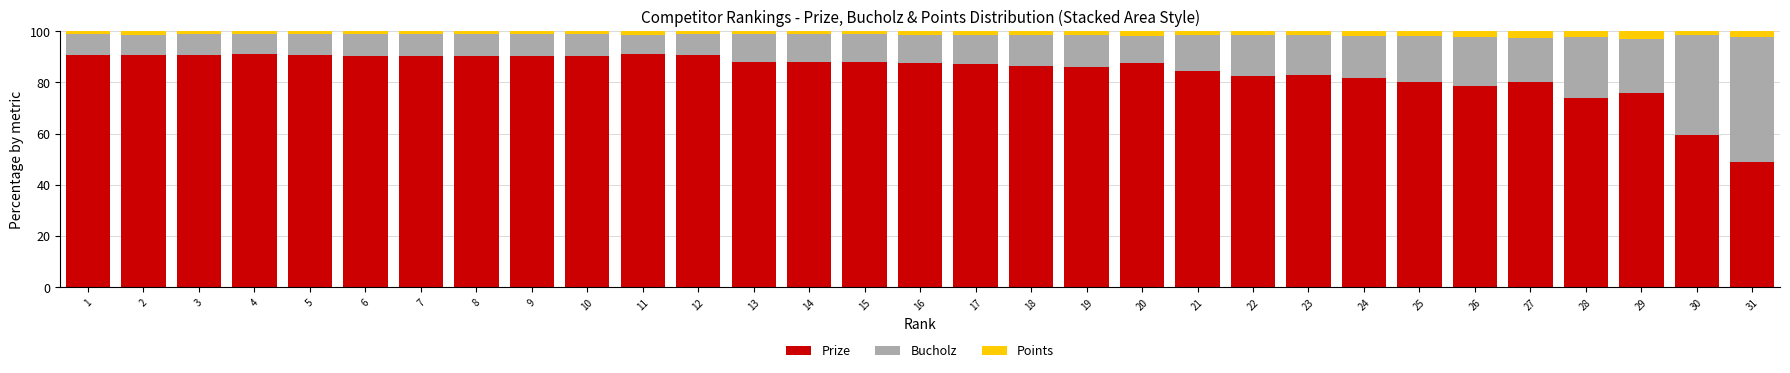

Is it true that Prize equals 90.7 at 3?

True